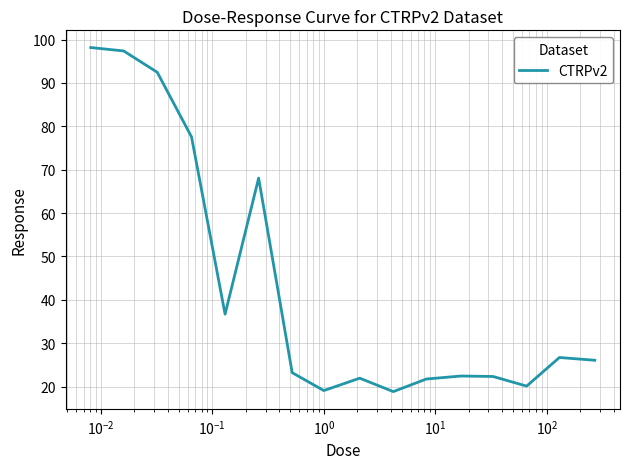

What is the greatest value displayed?

98.2